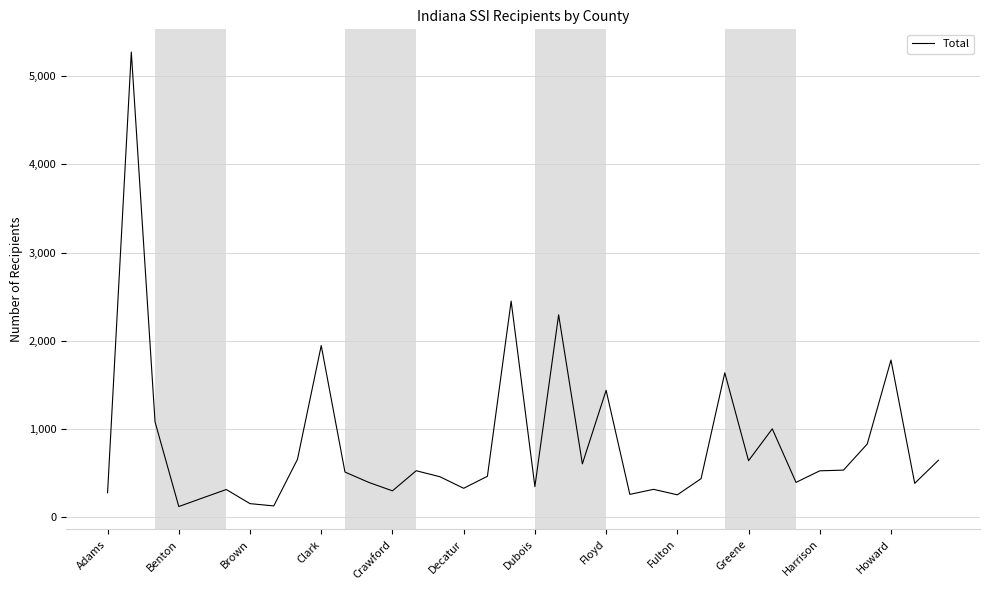

What is the smallest value displayed?

121